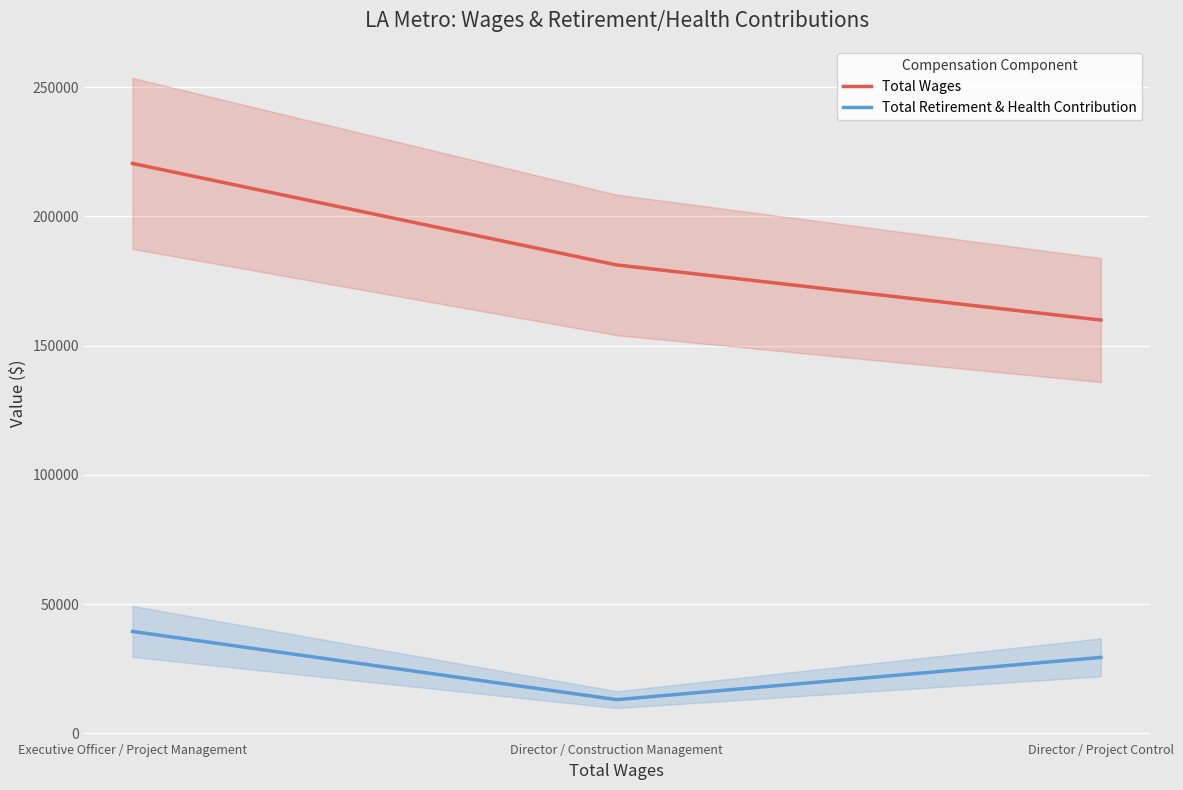

What are all the series names shown in the legend?

Total Wages, Total Retirement & Health Contribution